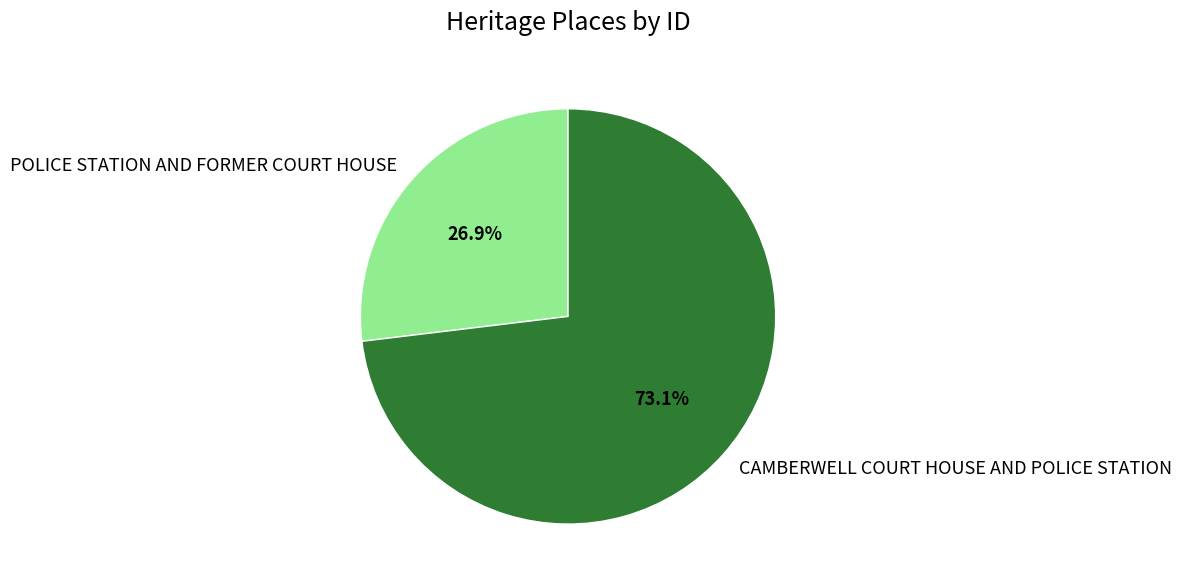

Is there any slice that represents more than half of the pie?

Yes